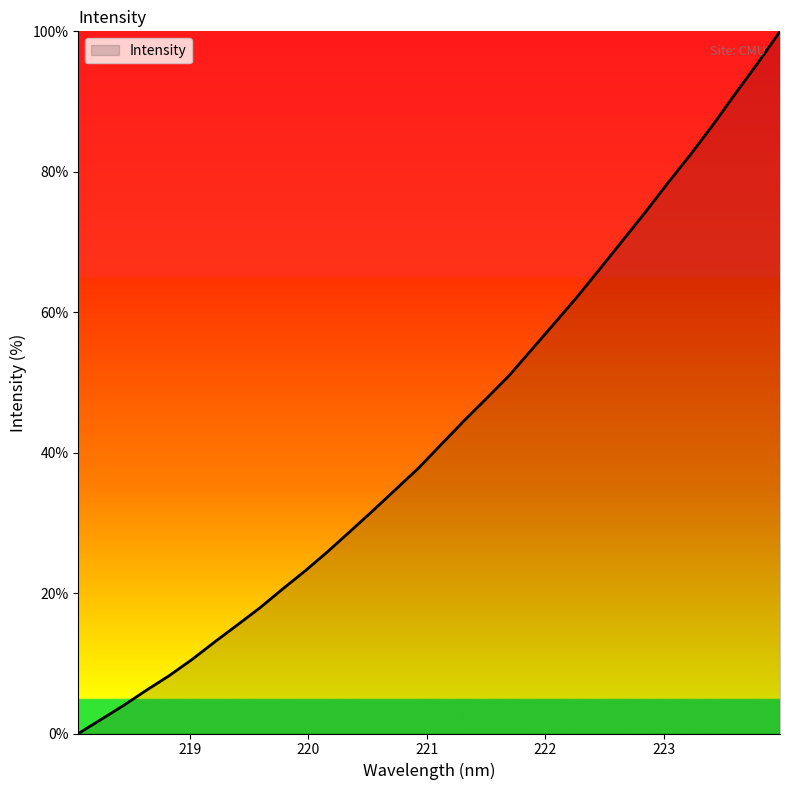

What is the difference between the maximum and minimum values?

100.0